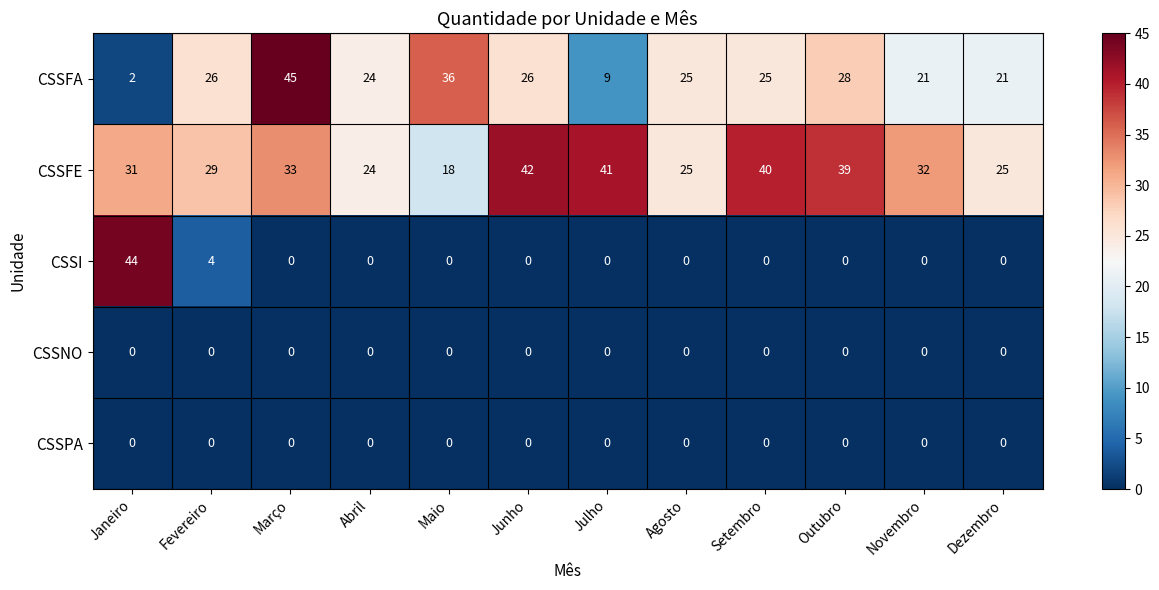

What is the difference between the maximum and minimum values in the CSSFE series?

24